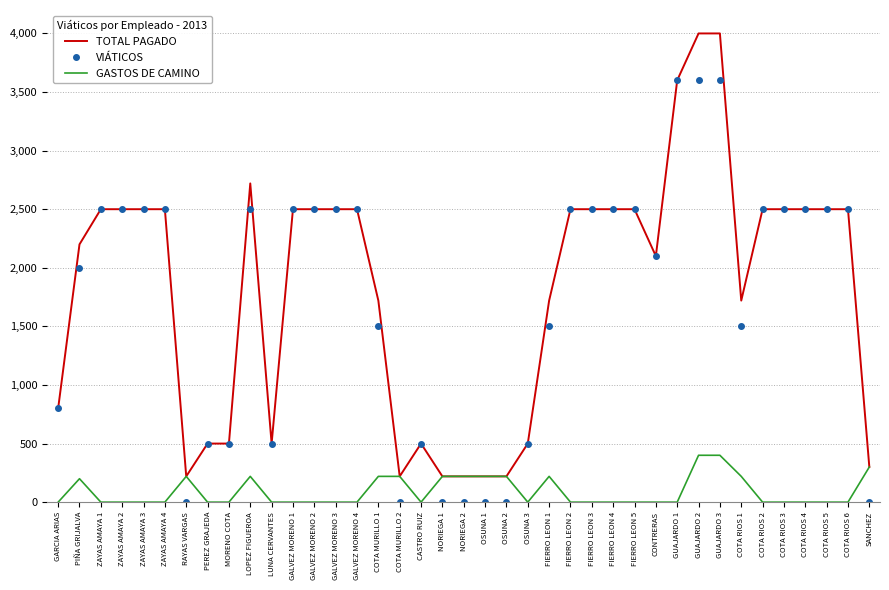

Where is VIÁTICOS nearest to the value 1800?

PIÑA GRIJALVA